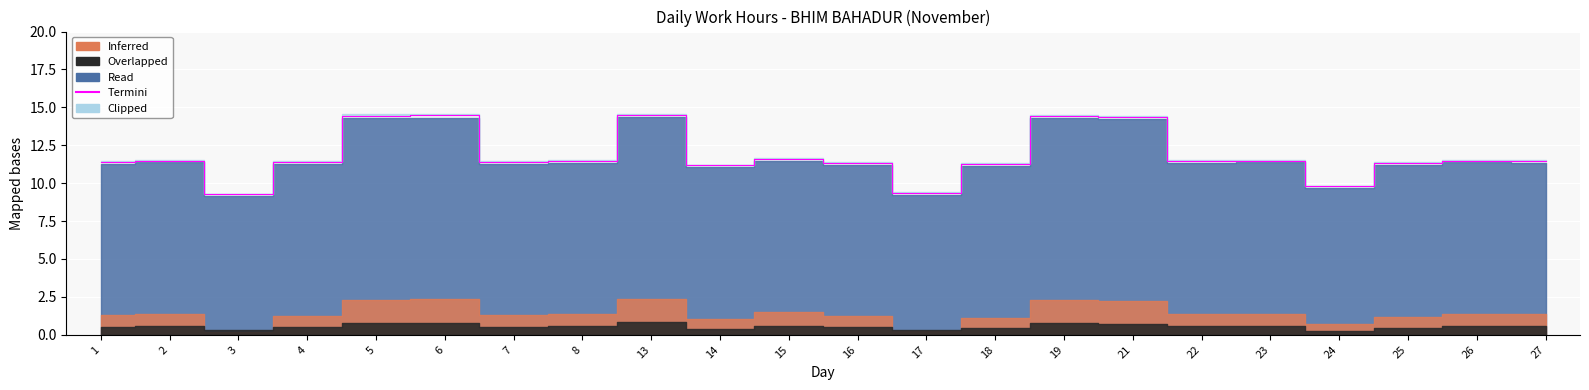

True or false: the data has more than 1 interior local peaks.

True